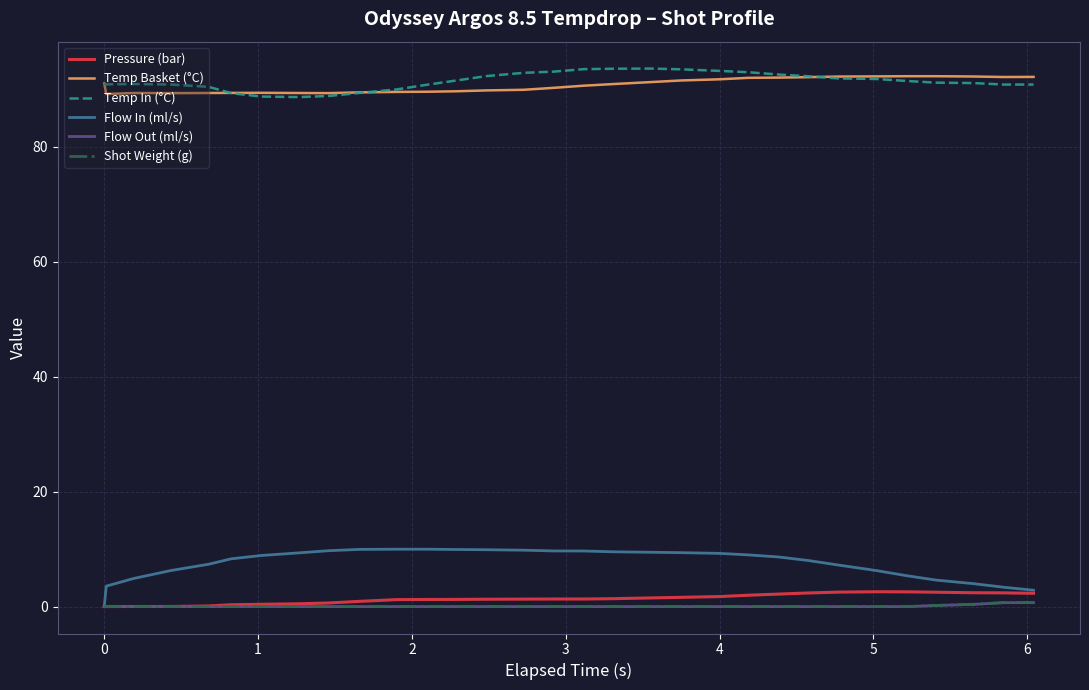

What is the greatest value displayed?

93.6